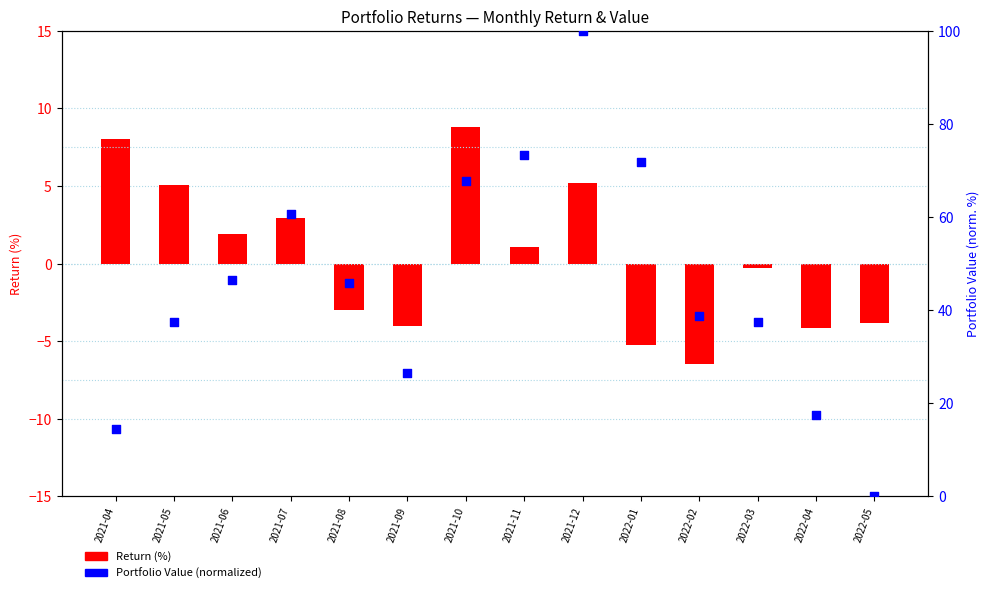

What are all the series names shown in the legend?

Return (%), Portfolio Value (normalized)